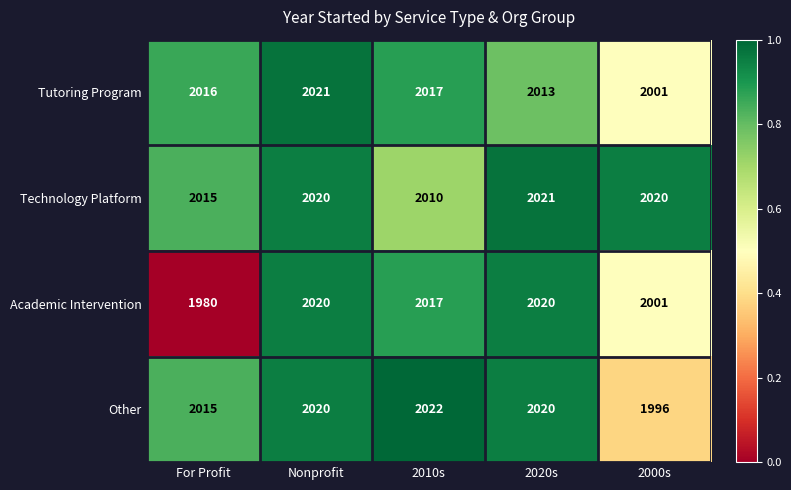

What is the sum of the Technology Platform values at For Profit and Nonprofit?

4035